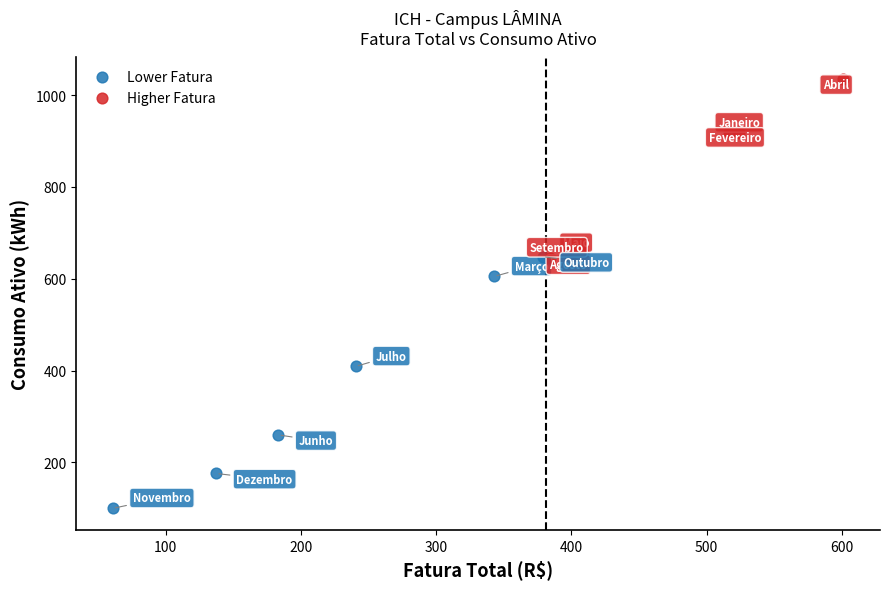

Which series reaches the maximum Y coordinate?

Higher Fatura